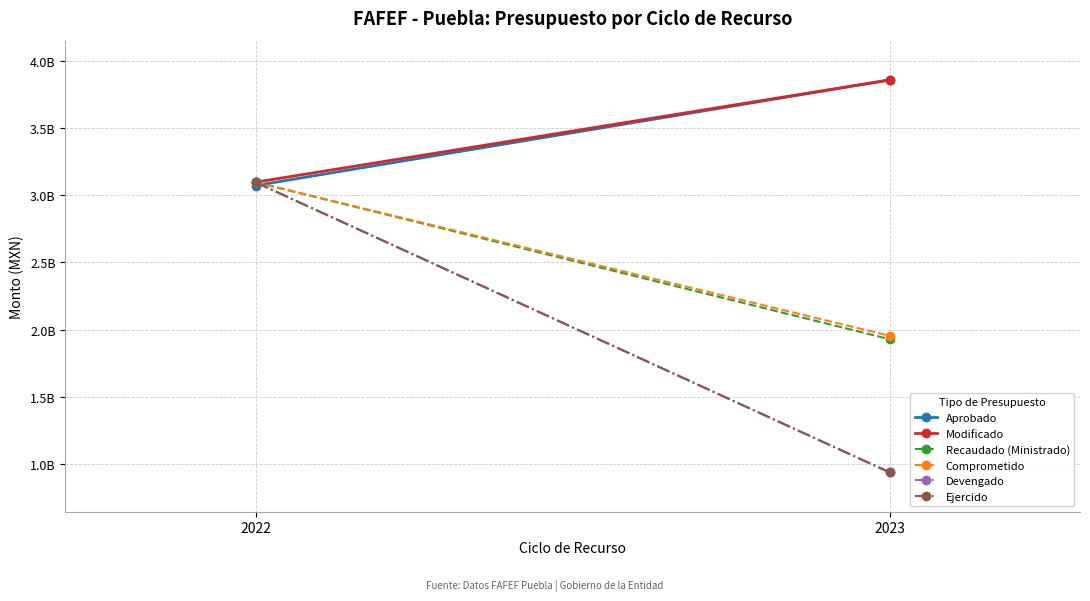

What is the average value of the Devengado series?

2016723443.4